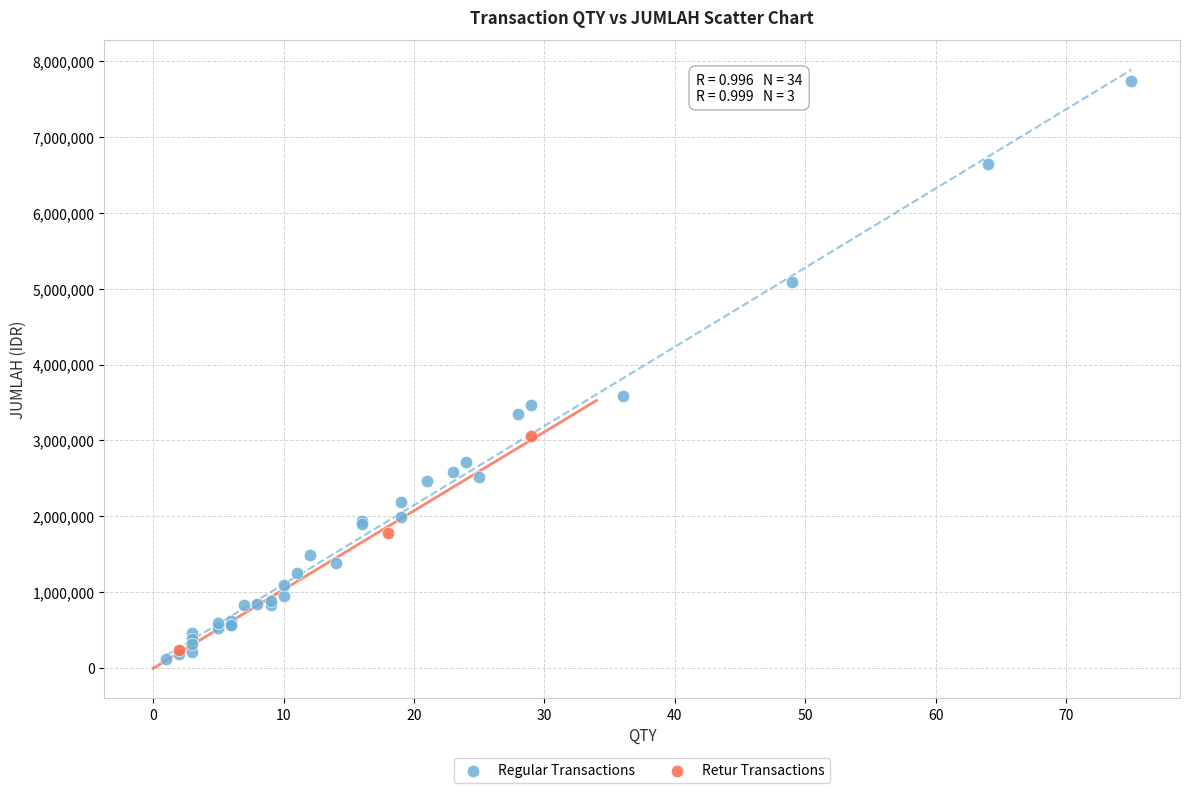

Which series has the largest Y range (max minus min)?

Regular Transactions